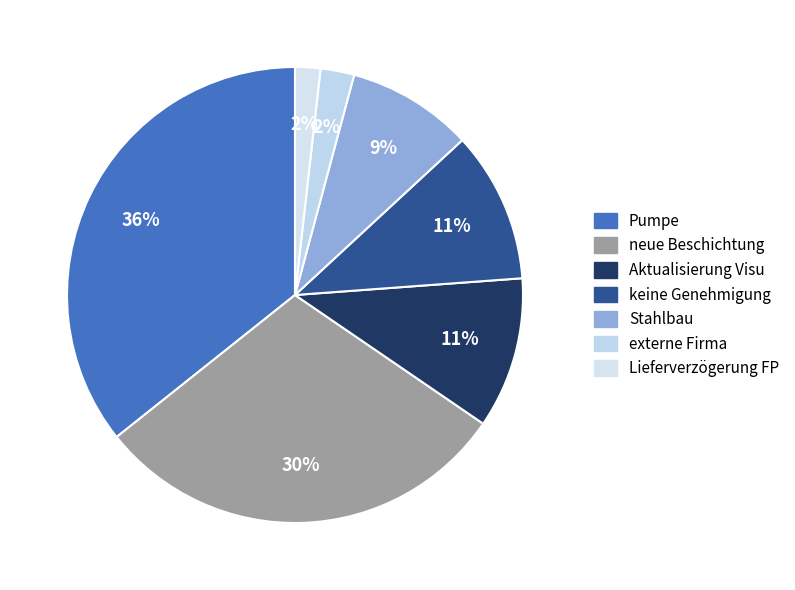

Which category has the biggest portion of the pie?

Pumpe